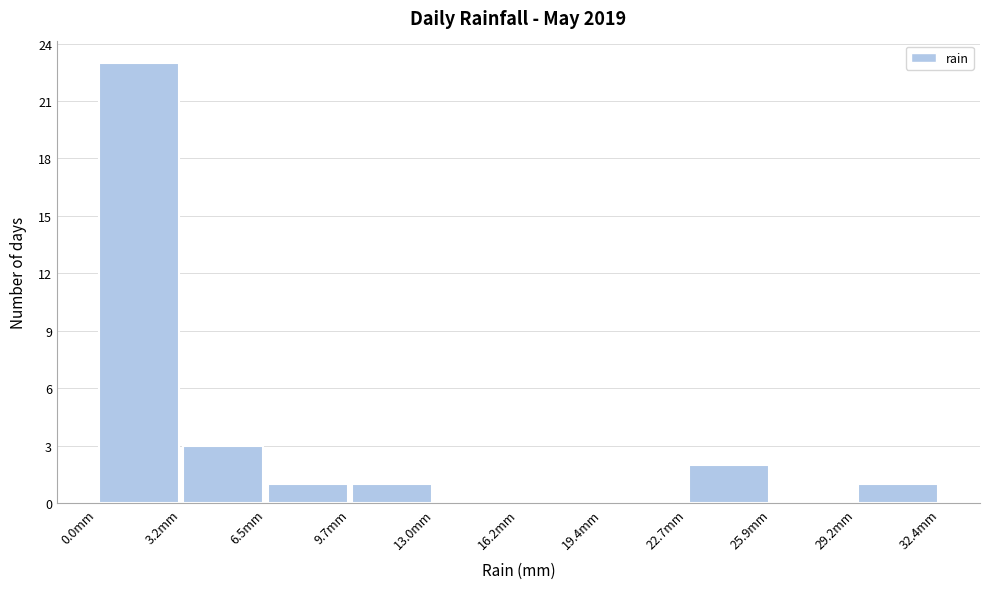

Over which range of the x-axis is the bar tallest?

0.0 to 3.0